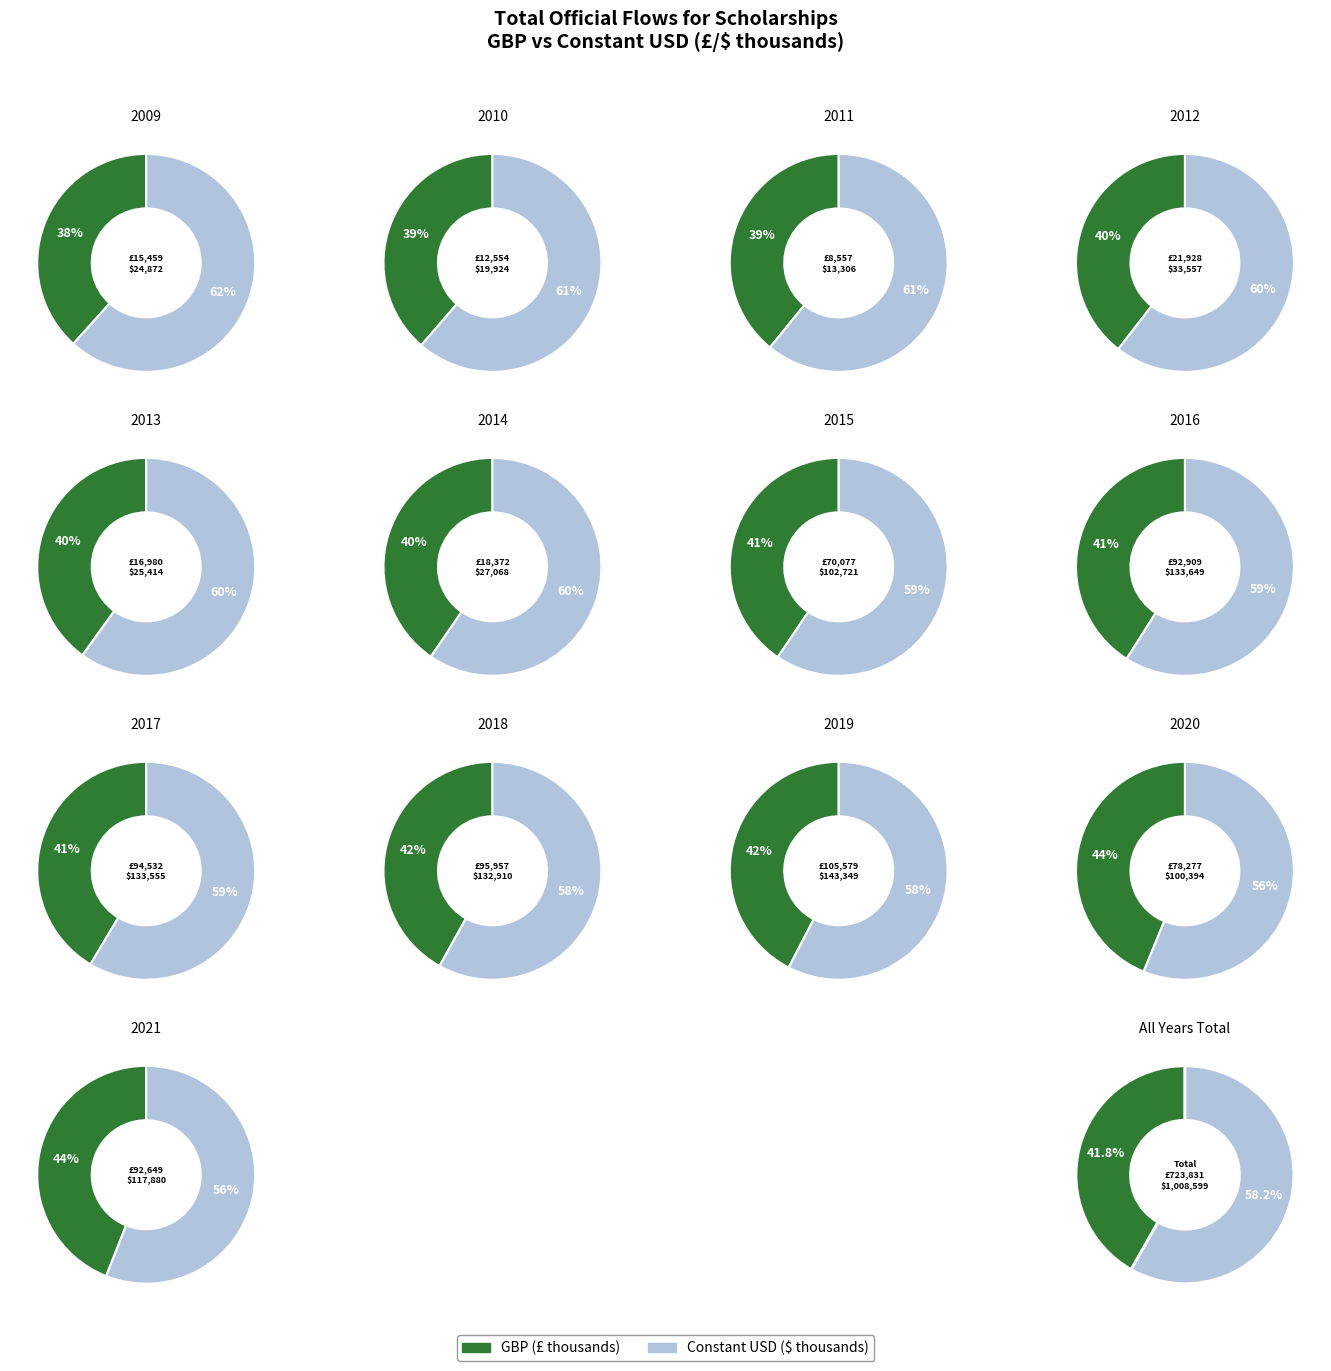

Rank the series at 2019 from highest to lowest value.

Constant USD ($ thousands), GBP (£ thousands)